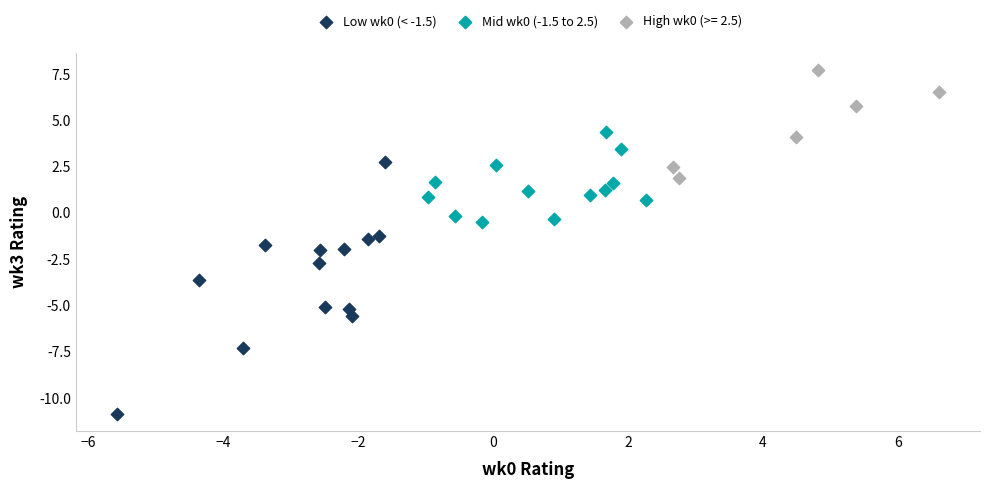

Which series has the widest spread of Y values?

Low wk0 (< -1.5)